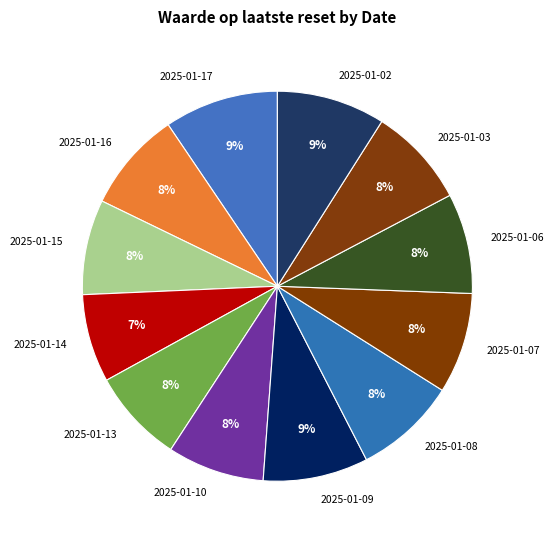

Which has a higher value, 2025-01-17 or 2025-01-06?

2025-01-17